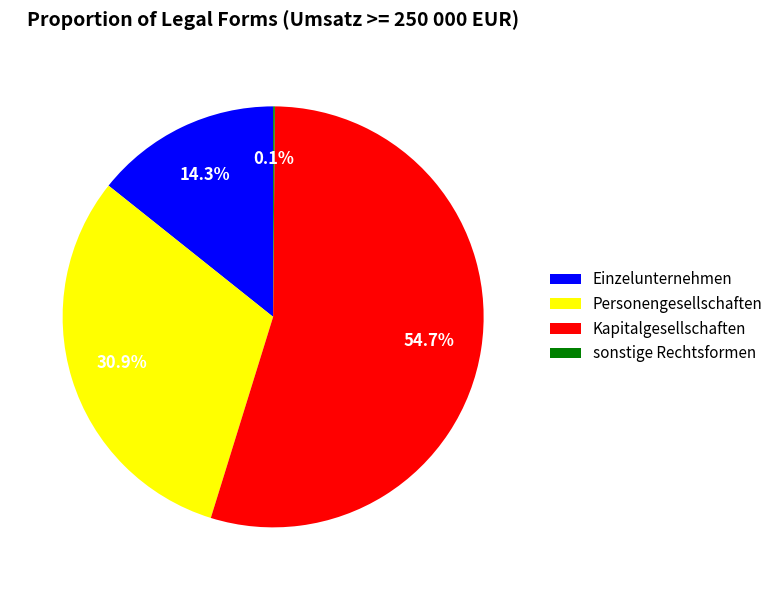

To the nearest percent, what portion does Einzelunternehmen represent?

14%